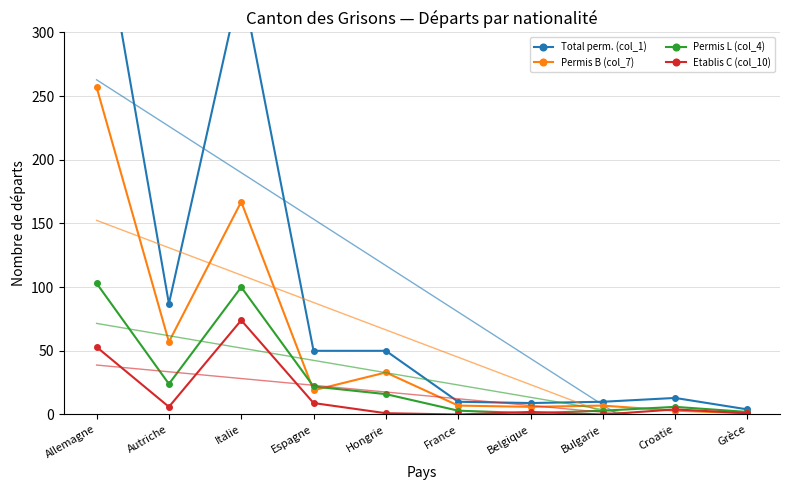

What is the difference between the maximum and minimum values in the Etablis C (col_10) series?

74